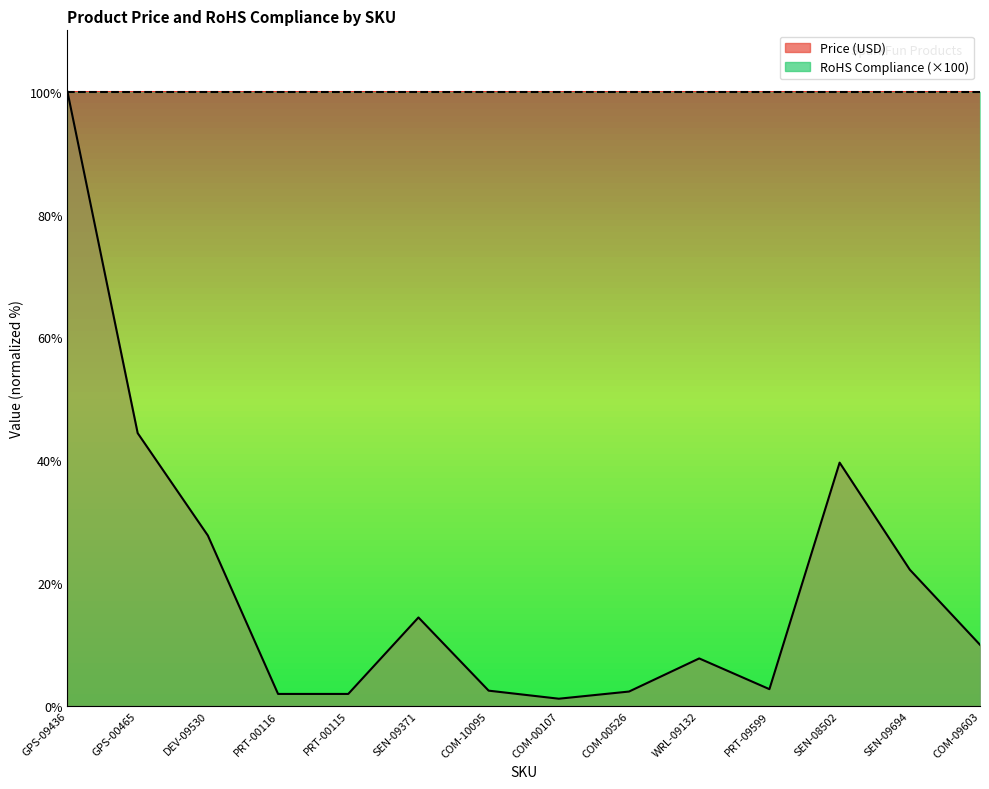

What is the label of the 11th point from the left?

PRT-09599